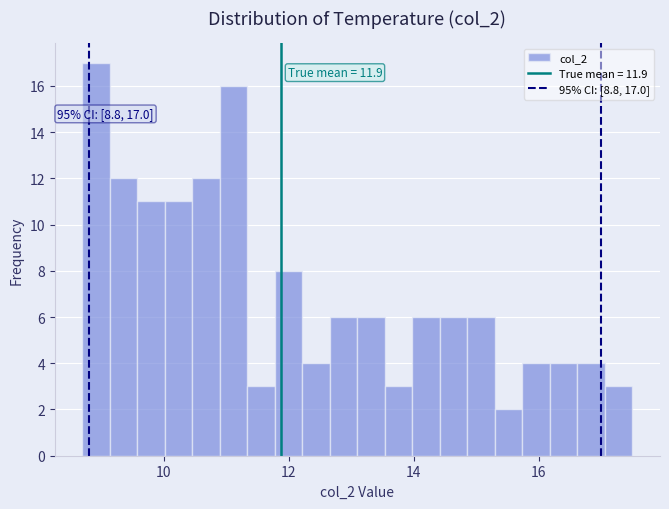

Around what value on the x-axis is the tallest bar? Give the approximate position of its centre, as read against the axis.

9.0